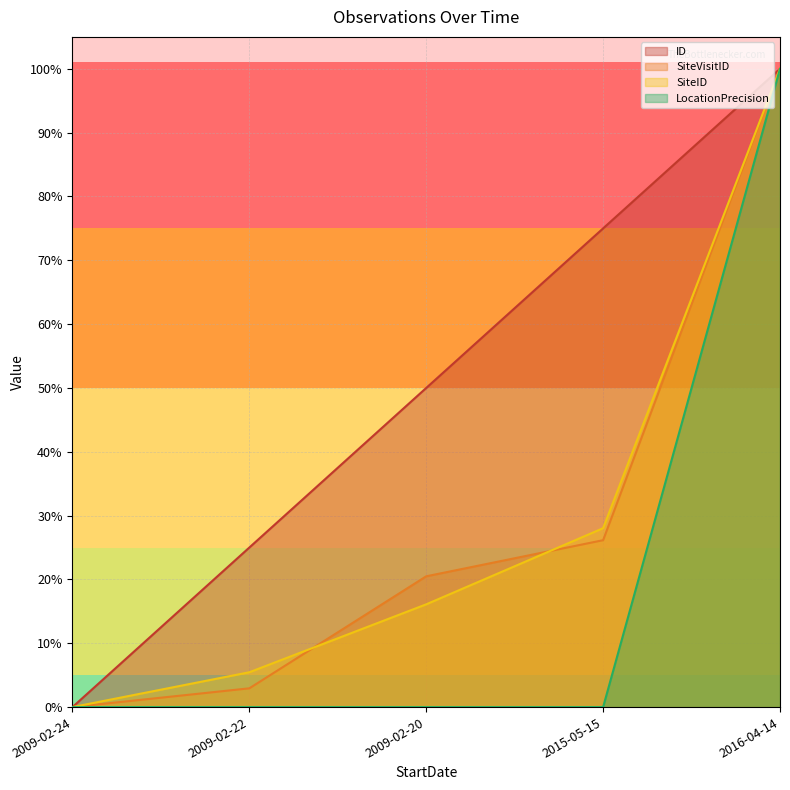

What is the greatest value displayed?

1.0